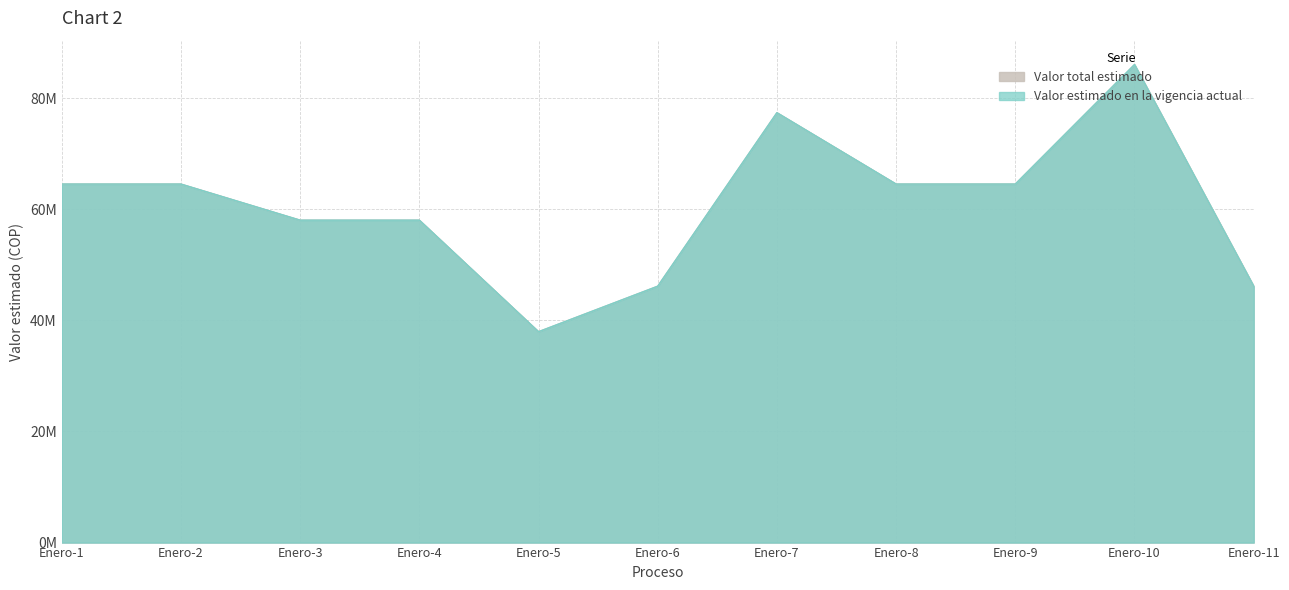

What is the approximate value of Valor estimado en la vigencia actual at Enero-6?

46144800